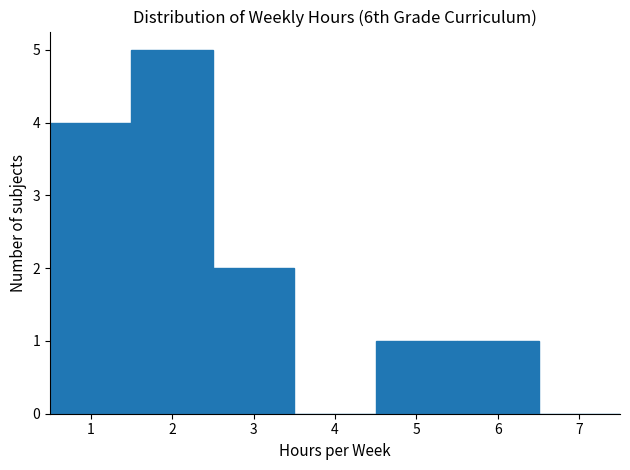

Which range on the x-axis has the tallest bar?

1.5 to 2.5